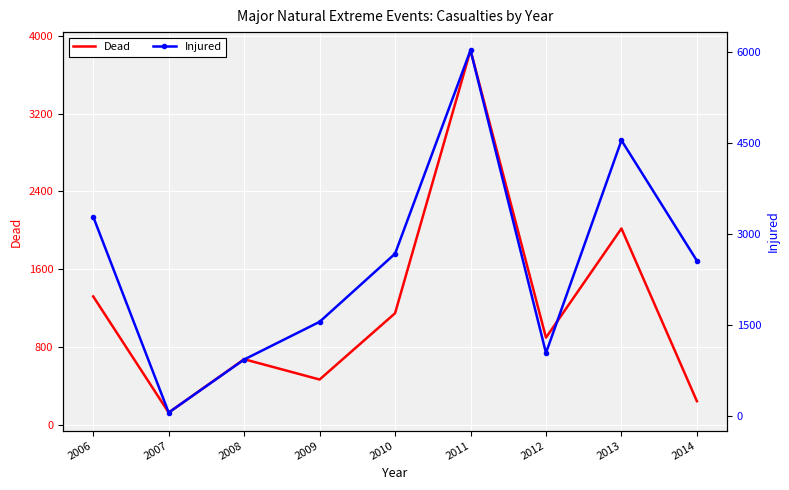

At which label does Dead reach its minimum?

2007